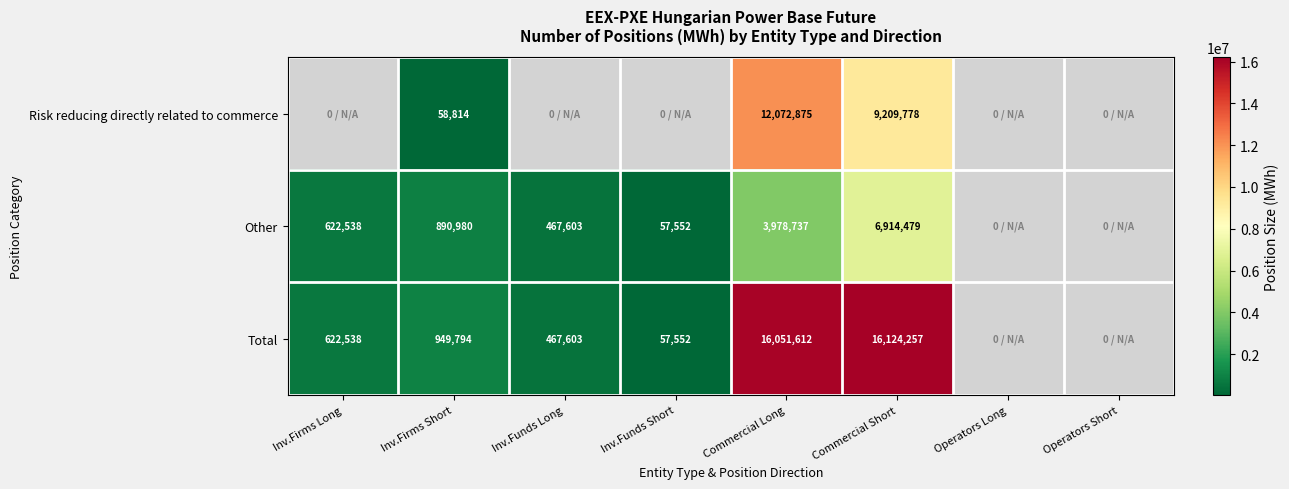

Rank the series at Commercial Short from lowest to highest value.

Other, Risk reducing directly related to commerce, Total